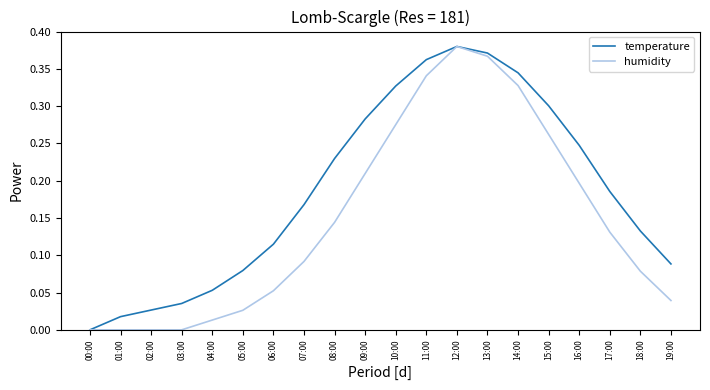

The value of temperature at 13:00 is 0.1. True or false?

False